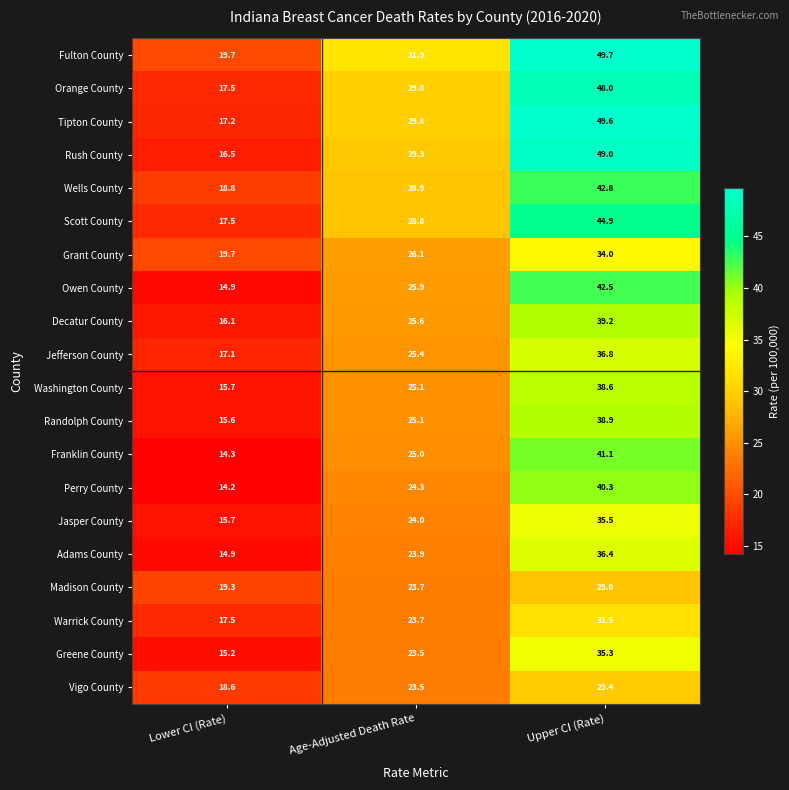

What is the difference between the maximum and second lowest values in the Perry County series?

16.0